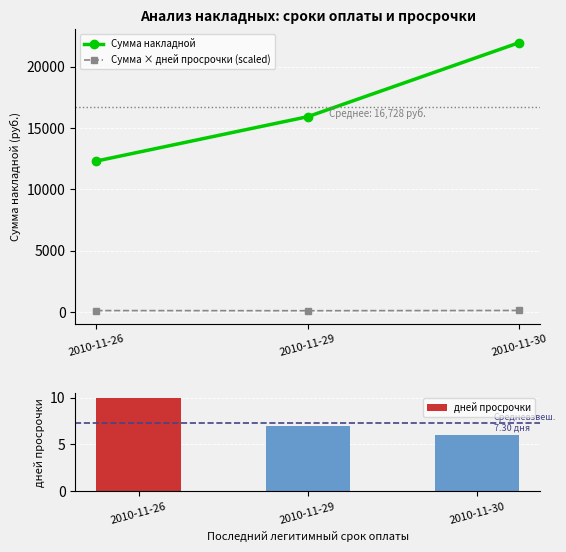

Read the дней просрочки value at 2010-11-30.

6